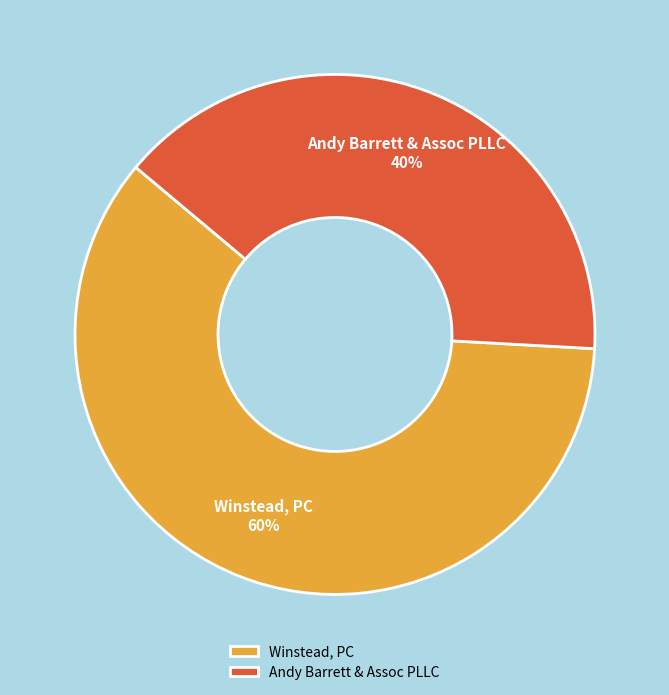

Between Andy Barrett & Assoc PLLC and Winstead, PC, which is larger?

Winstead, PC